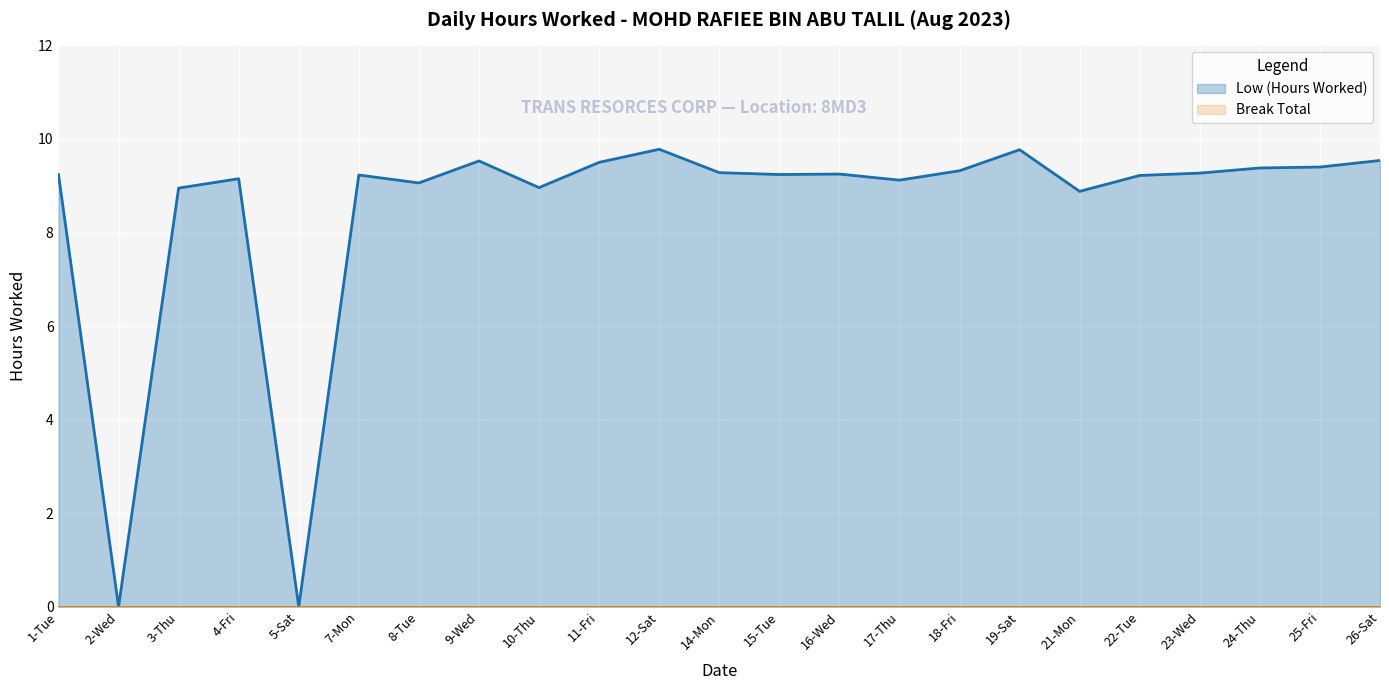

True or false: Break Total and Low (Hours Worked) intersect in this chart.

False